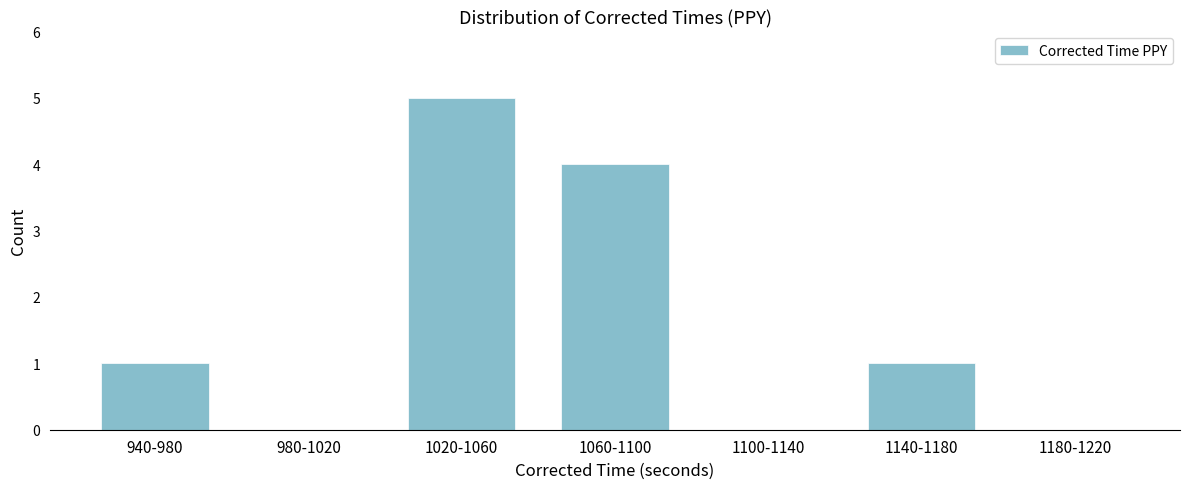

Reading left to right, what are all the values shown in this chart?

940-980=1	980-1020=0	1020-1060=5	1060-1100=4	1100-1140=0	1140-1180=1	1180-1220=0